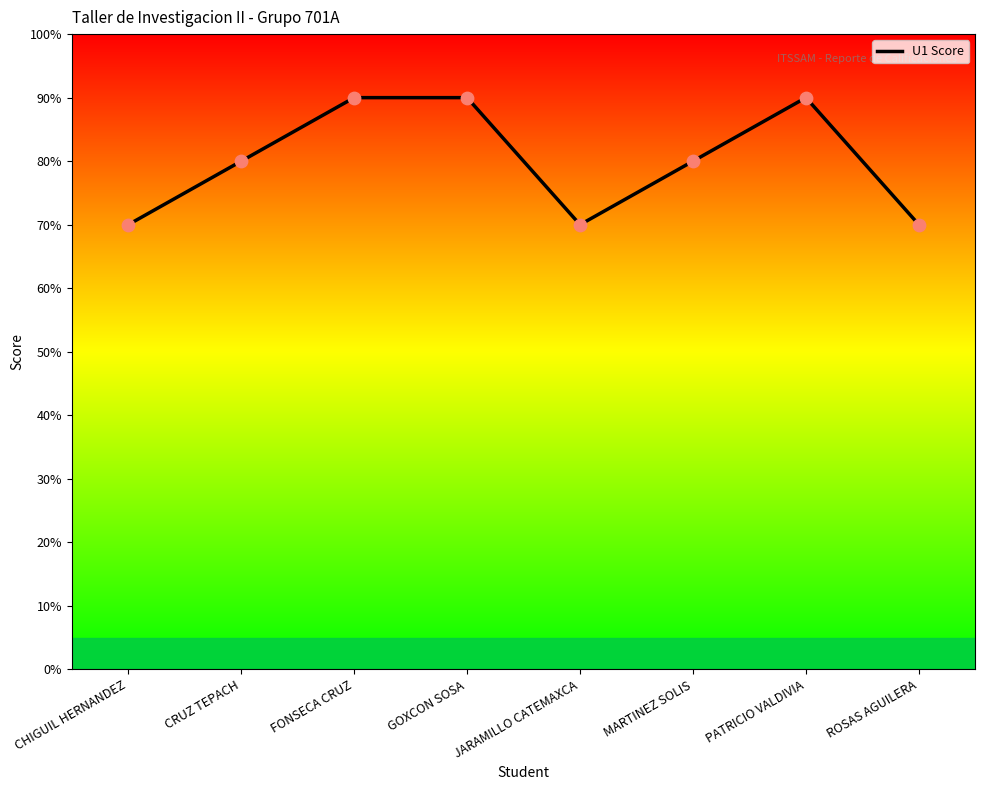

What is the ratio of the value at PATRICIO VALDIVIA to the value at GOXCON SOSA?

1.0